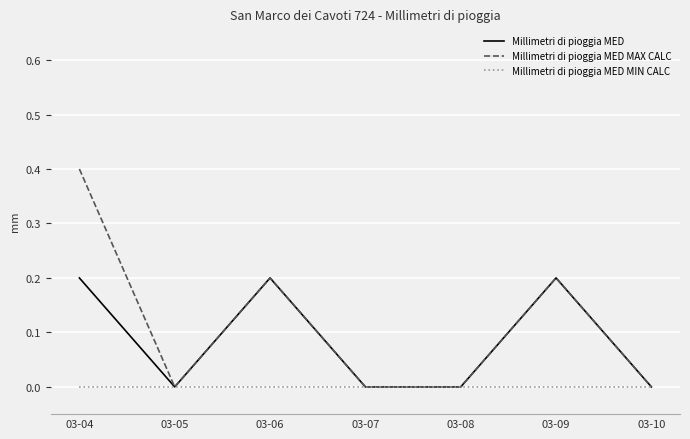

The value of Millimetri di pioggia MED MAX CALC at 03-10 is -0.3. True or false?

False